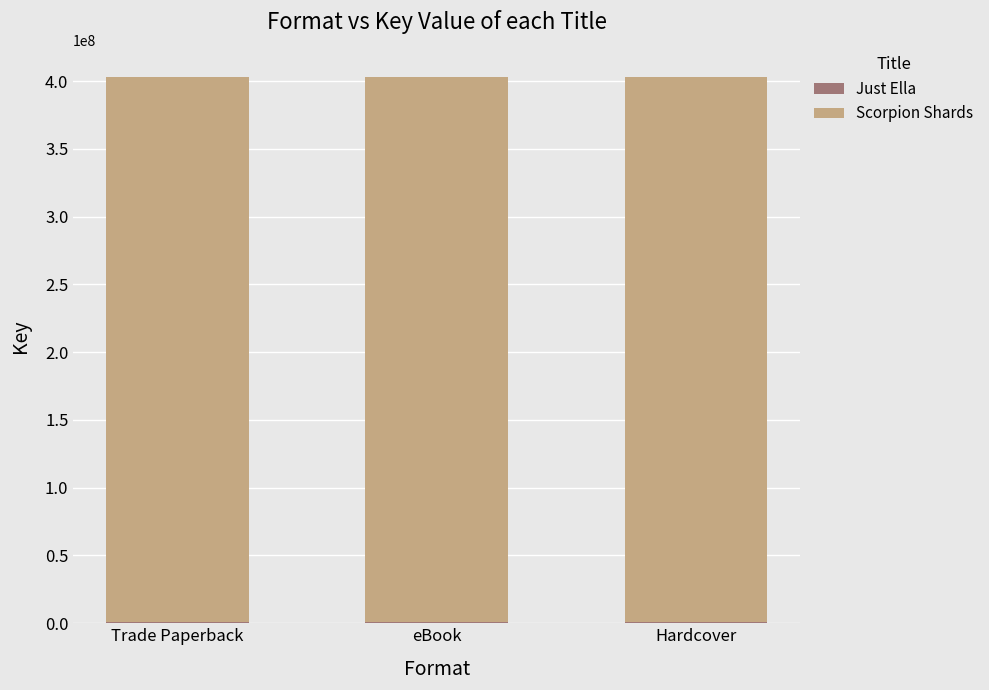

Is it true that Scorpion Shards equals 401752772 at Trade Paperback?

True